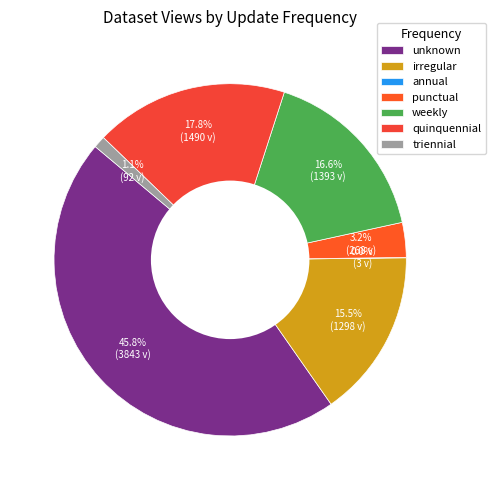

True or false: irregular accounts for 33% of the total.

False